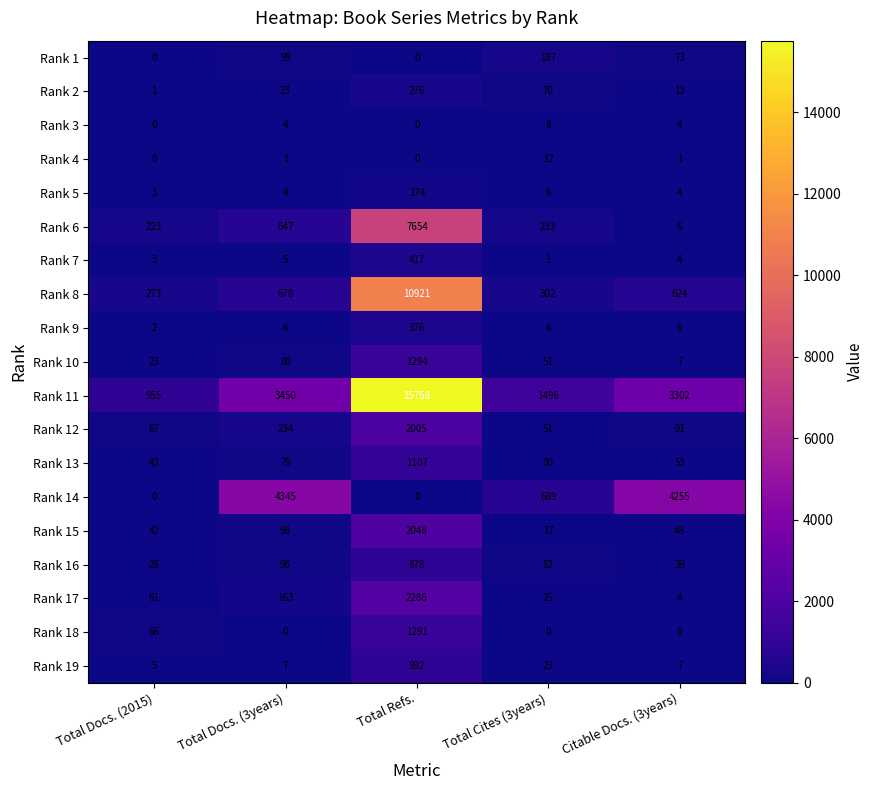

Which series has the largest total across all categories?

Rank 11